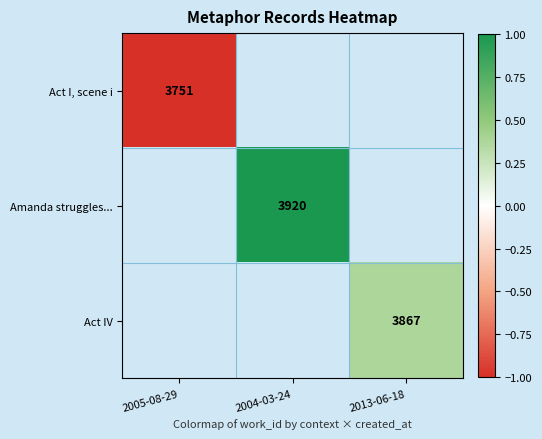

Is it true that Act I, scene i equals 3751 at 2005-08-29?

True